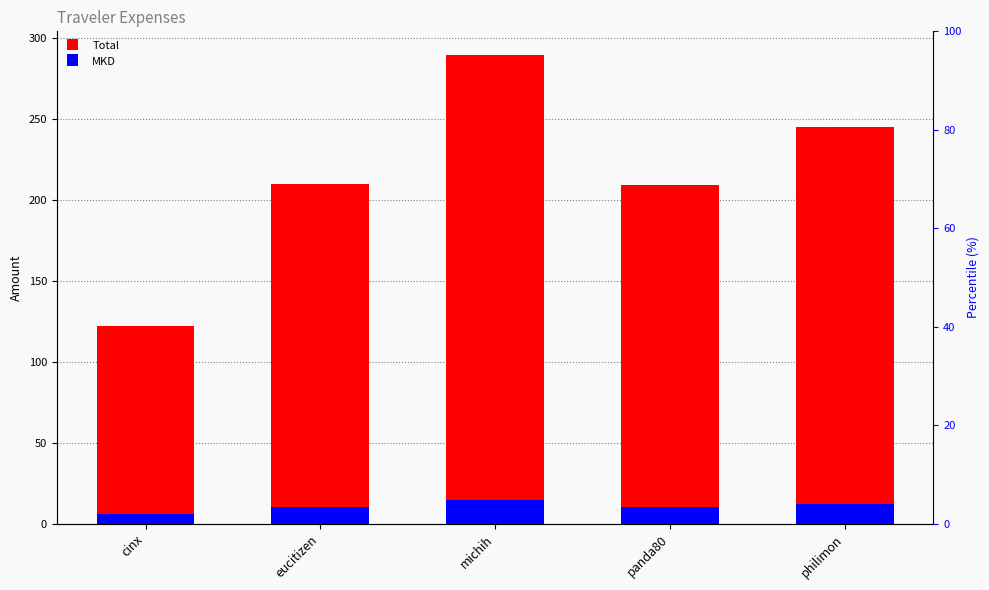

Does the chart contain any negative values?

No